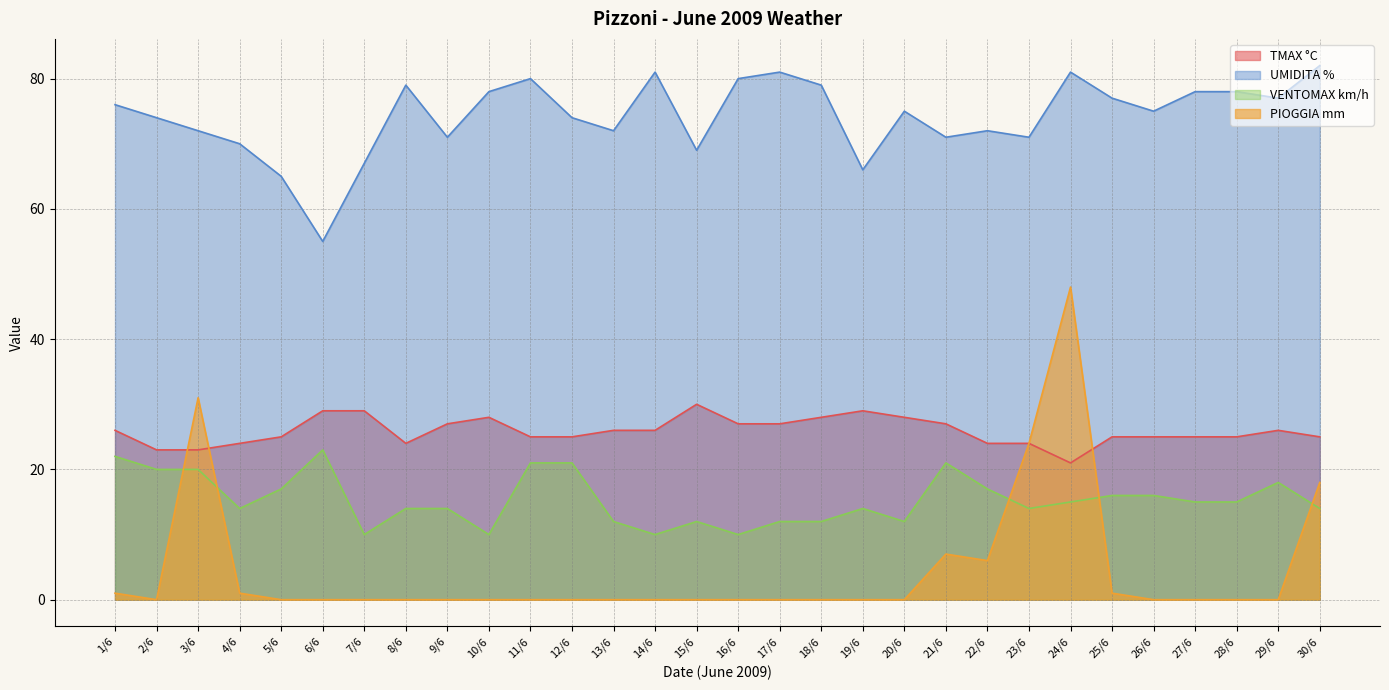

At 13/6, list the series in order from smallest to largest.

PIOGGIA mm, VENTOMAX km/h, TMAX °C, UMIDITA %